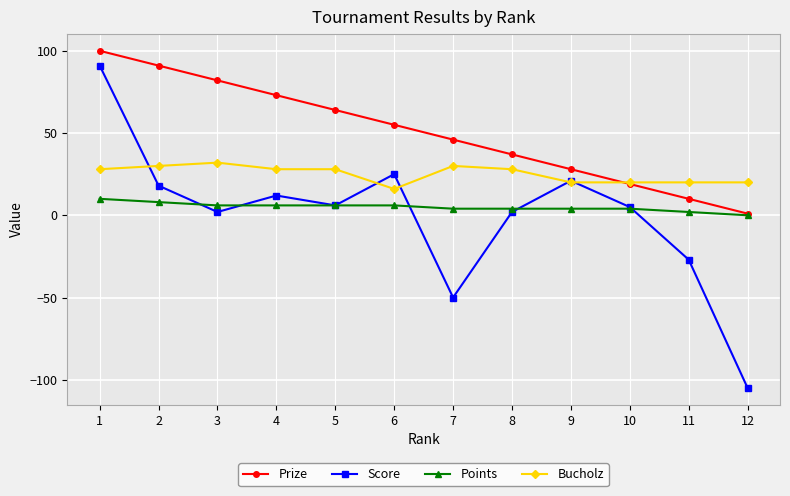

Reading left to right, transcribe all the data shown in this chart.

Prize: 1=100	2=91	3=82	4=73	5=64	6=55	7=46	8=37	9=28	10=19	11=10	12=1
Score: 1=91	2=18	3=2	4=12	5=6	6=25	7=-50	8=2	9=21	10=5	11=-27	12=-105
Points: 1=10	2=8	3=6	4=6	5=6	6=6	7=4	8=4	9=4	10=4	11=2	12=0
Bucholz: 1=28	2=30	3=32	4=28	5=28	6=16	7=30	8=28	9=20	10=20	11=20	12=20